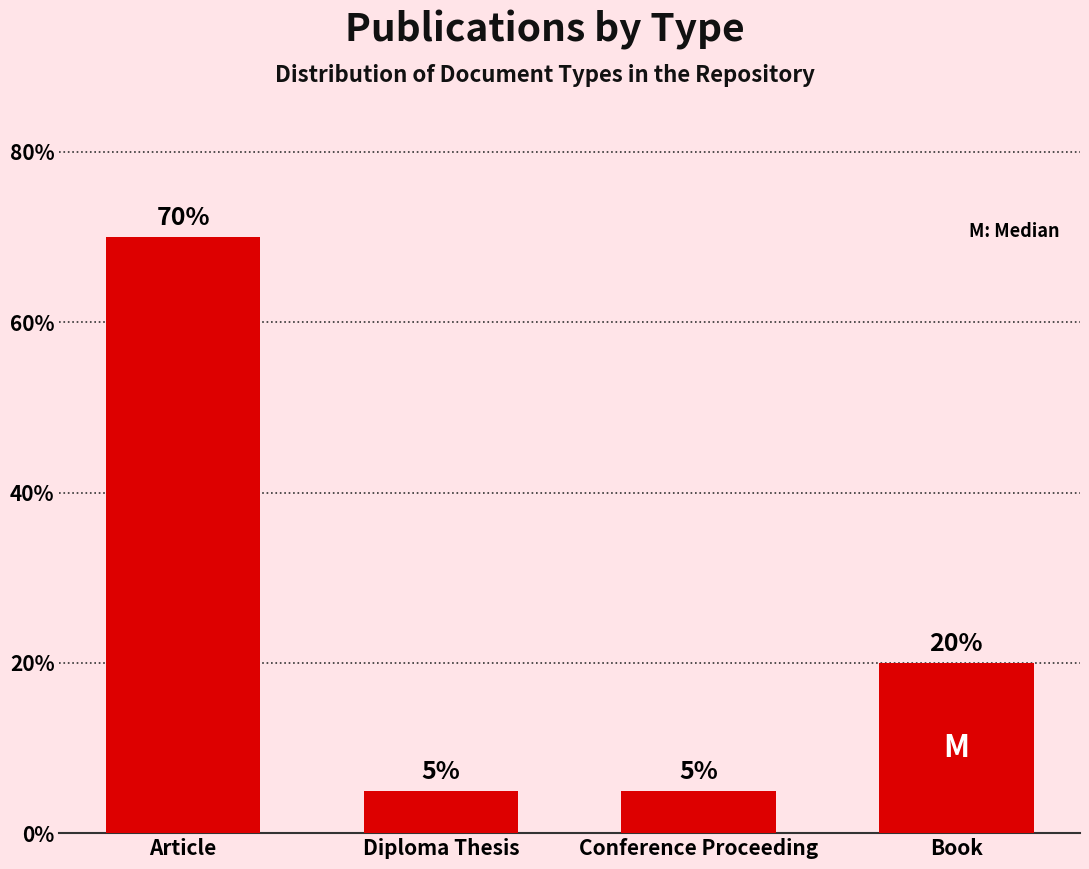

Reading left to right, extract all data points from this chart.

70	5	5	20